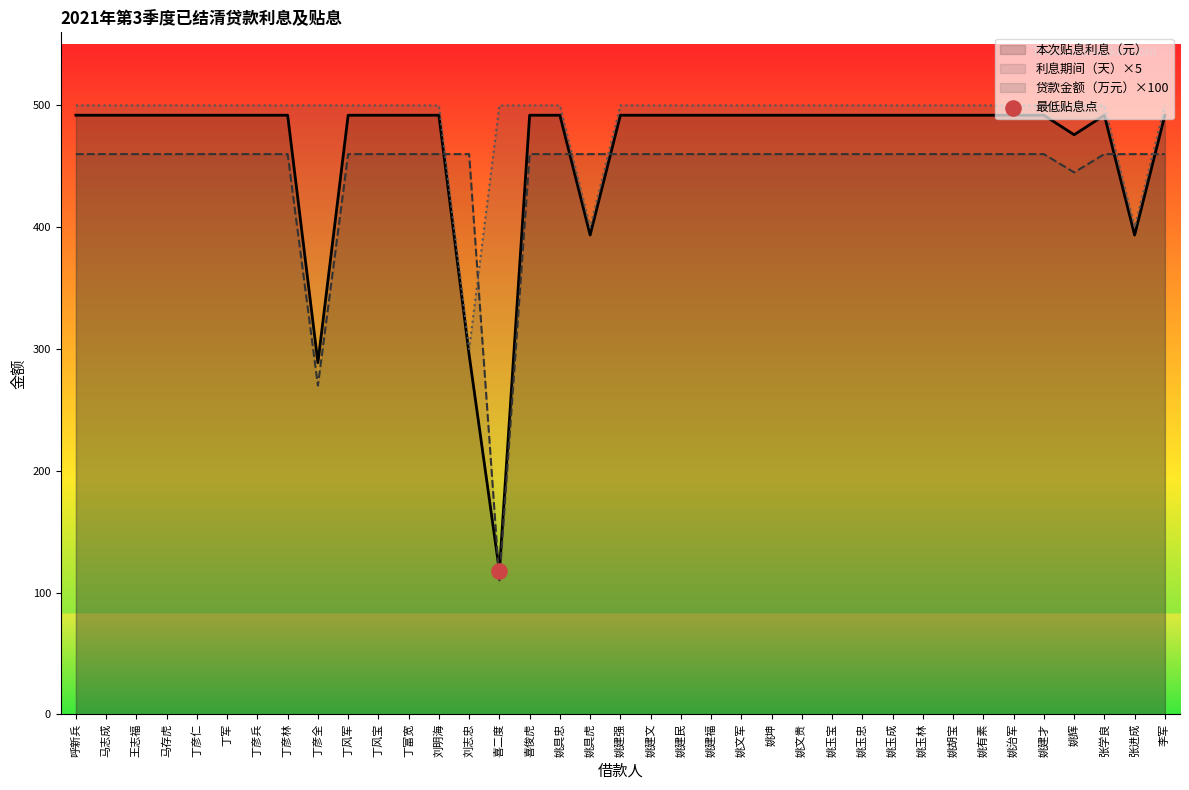

At how many categories does at least one series exceed 387?

37